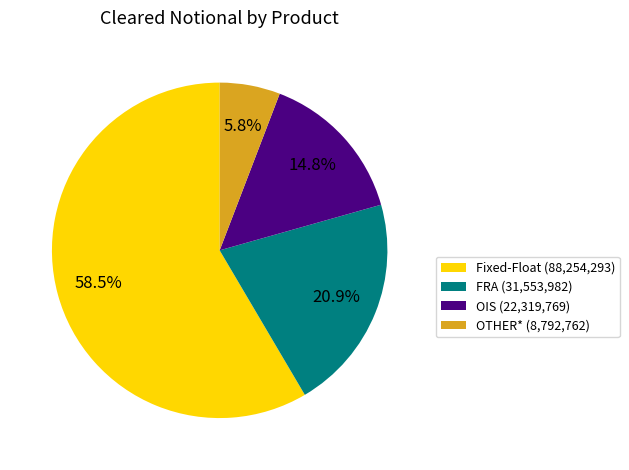

What is the ratio of the value at OTHER* (8,792,762) to the value at FRA (31,553,982)?

0.3